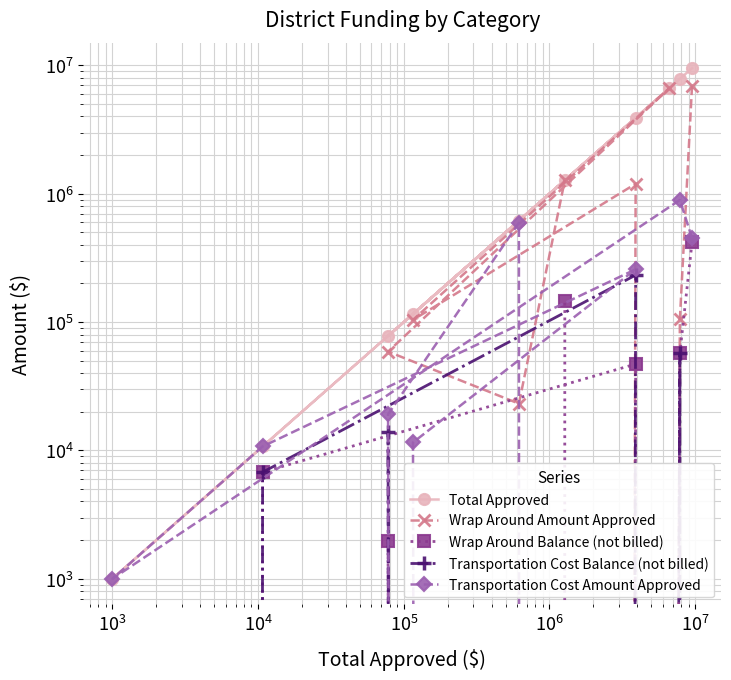

Is the value of Transportation Cost Amount Approved at $\mathdefault{10^{5}}$ greater than the value of Total Approved at $\mathdefault{10^{7}}$?

No